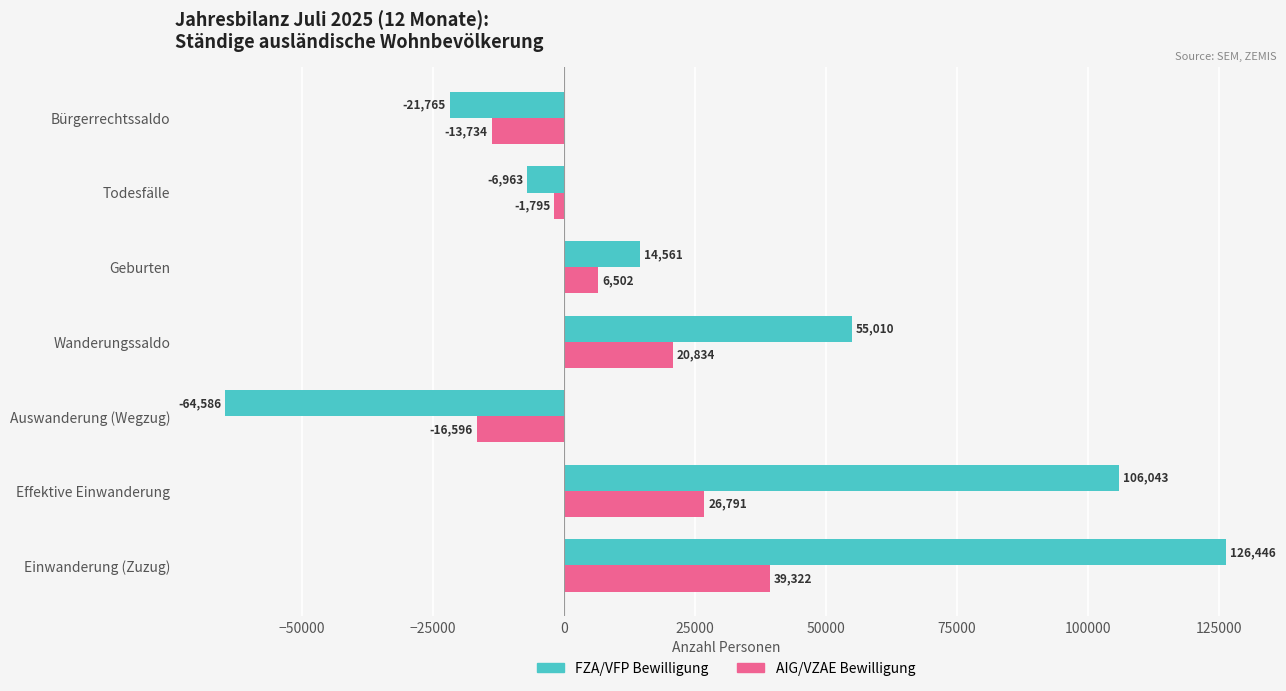

Is it true that AIG/VZAE Bewilligung equals -1795 at Todesfälle?

True